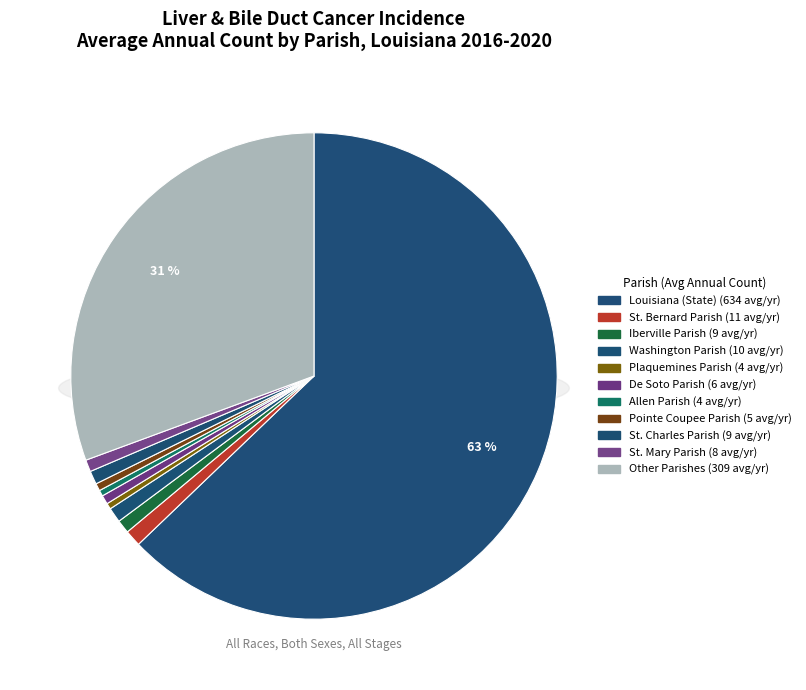

What is the largest slice in the pie chart?

Louisiana (State)